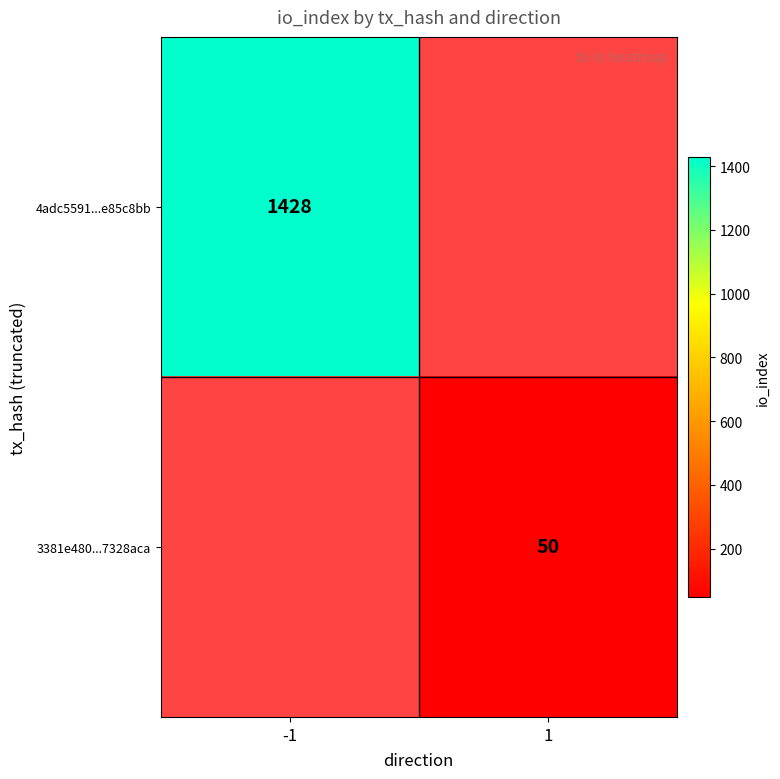

Is it true that 3381e480...7328aca equals 50 at 1?

True